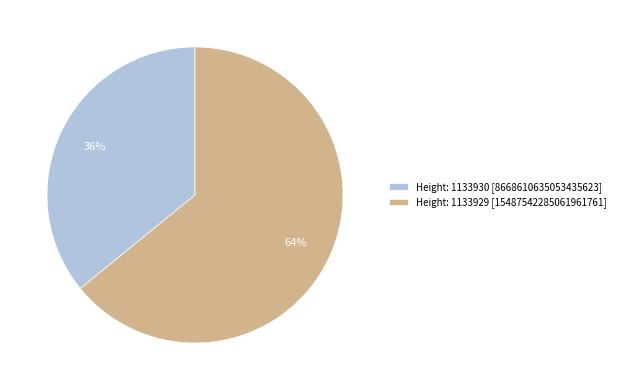

Combined, do Height: 1133929 [15487542285061961761] and Height: 1133930 [8668610635053435623] account for over 50%?

Yes